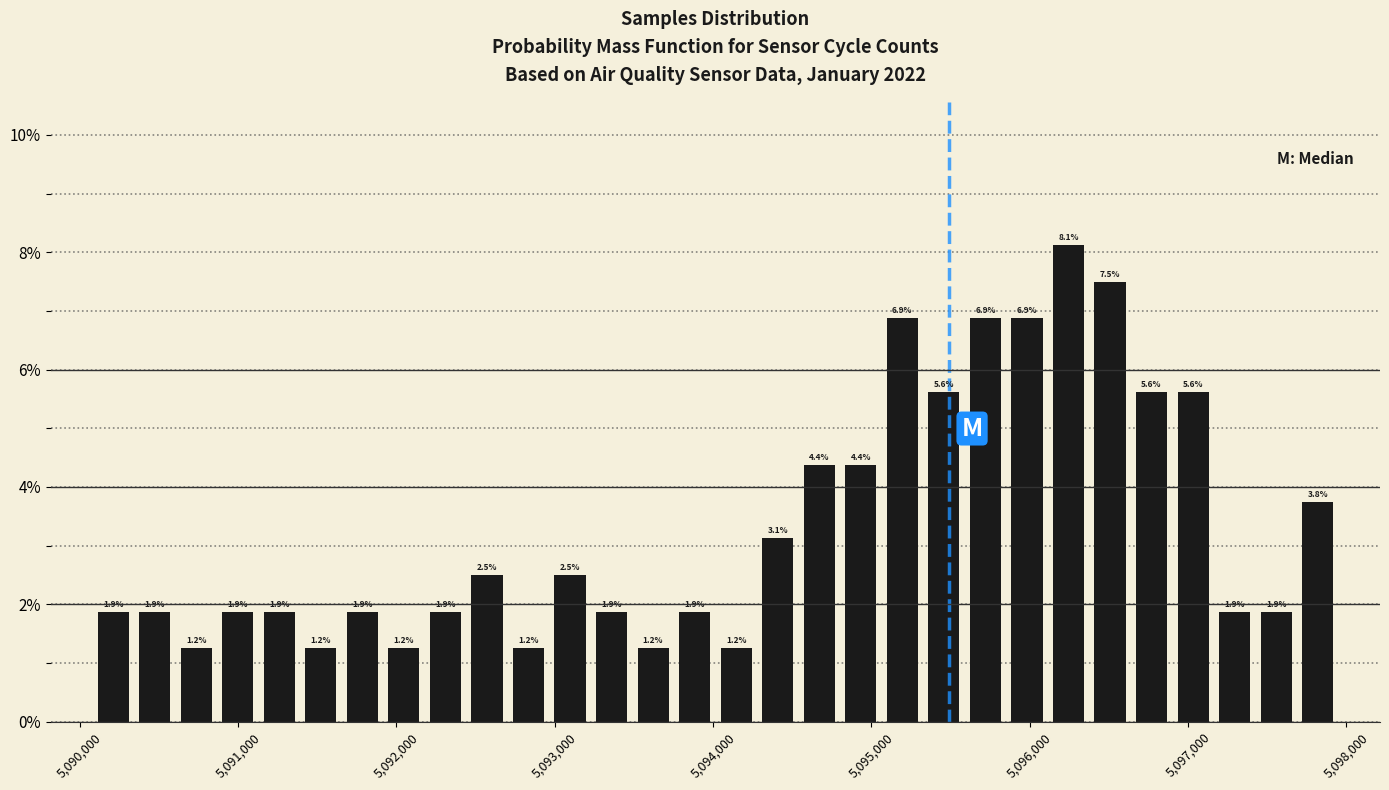

Around what value on the x-axis is the tallest bar? Give the approximate position of its centre, as read against the axis.

5096200